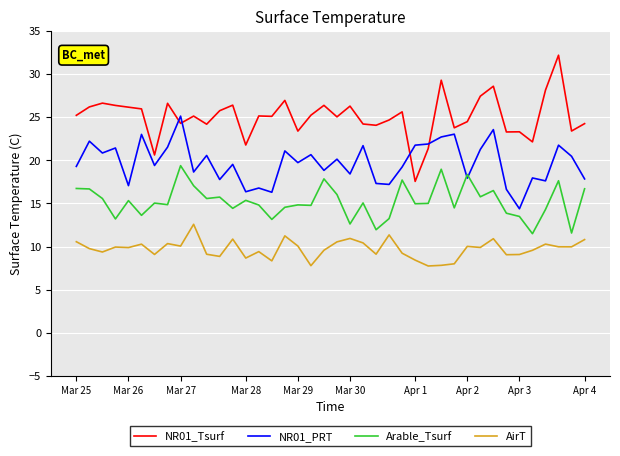

List the series in order of their overall mean, lowest first.

AirT, Arable_Tsurf, NR01_PRT, NR01_Tsurf